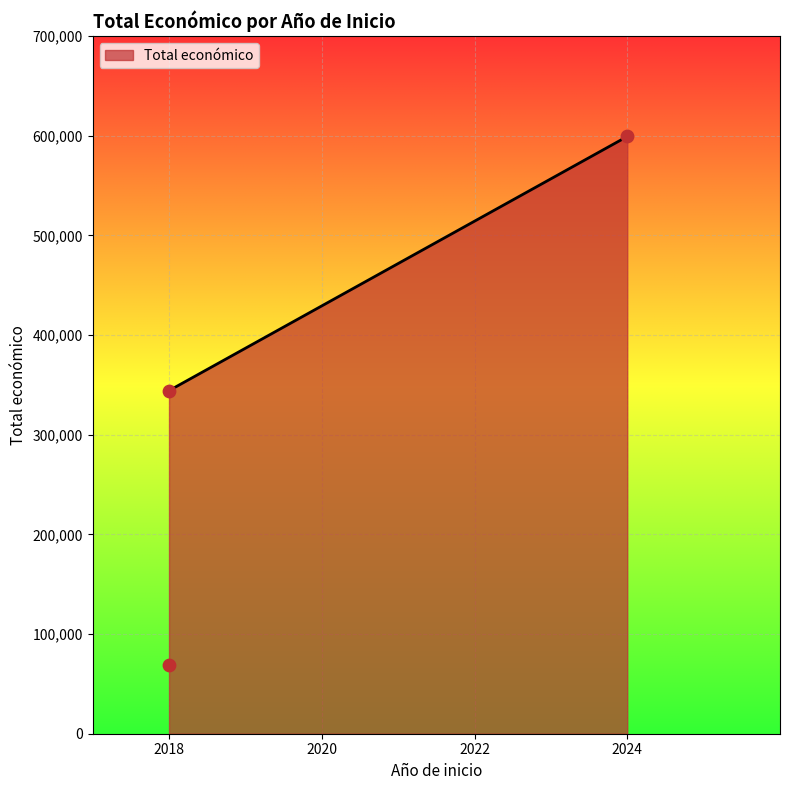

Approximately how many times larger is the value at 2018 compared to 2018?

5.0